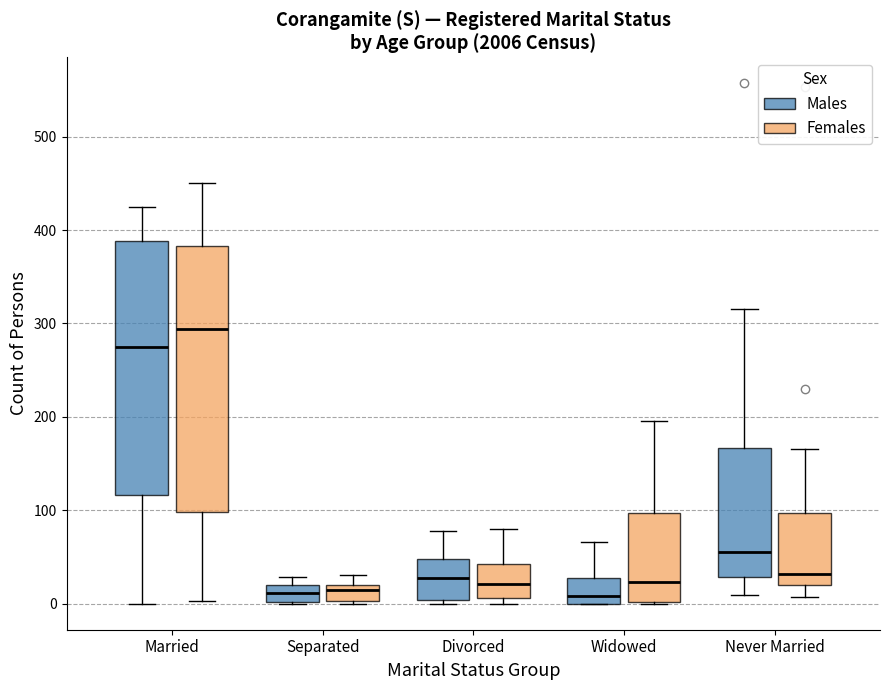

Comparing the boxes themselves (not the whiskers), which one is the tallest?

Married (Females)